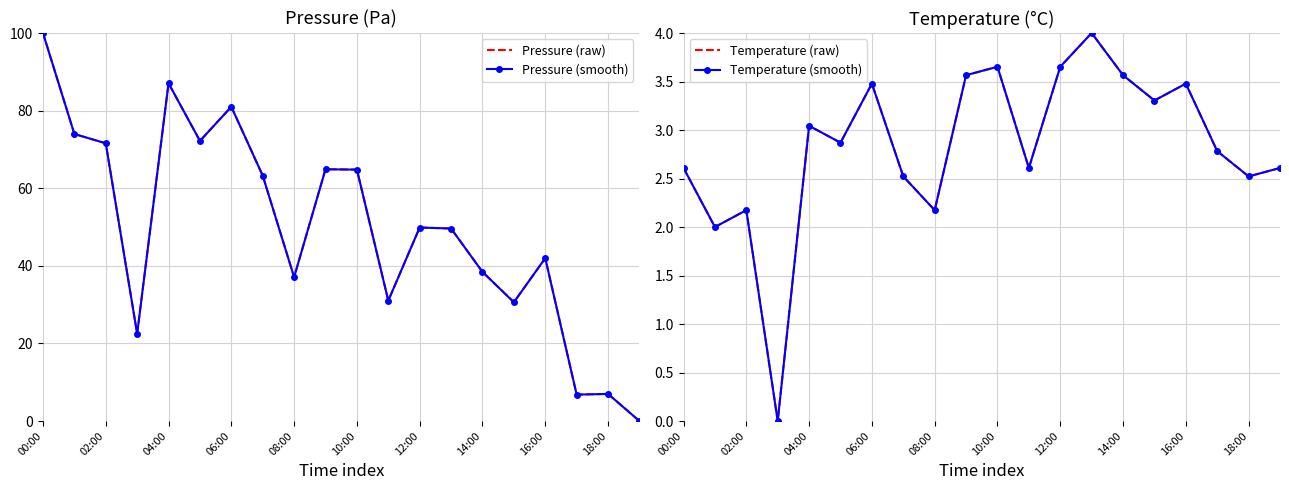

At which category is the sum across all series the highest?

00:00